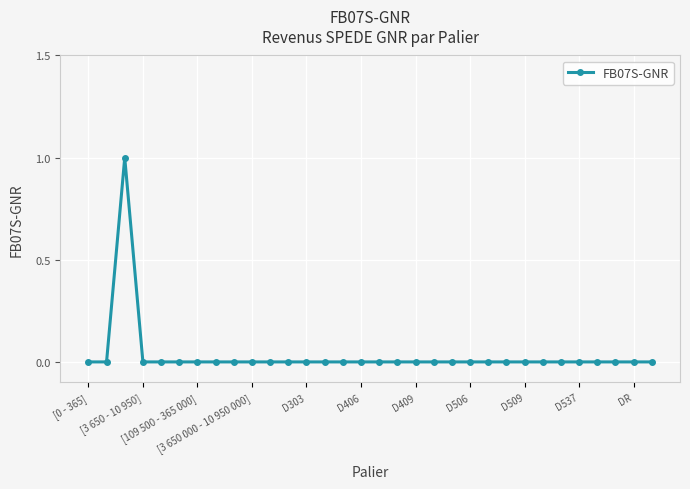

True or false: there are more than 0 points higher than both neighbors.

True